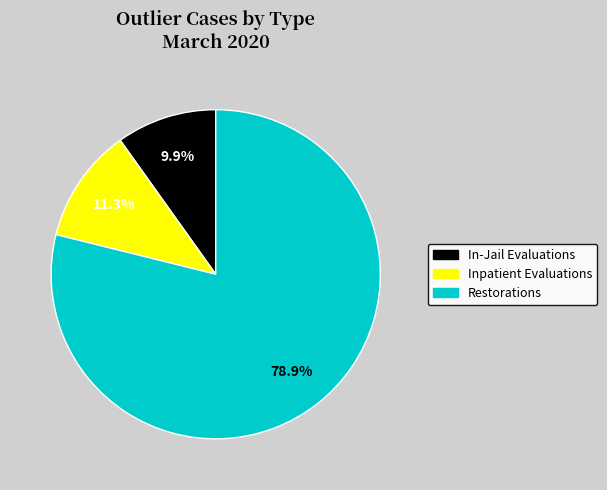

How many slices are in this pie chart?

3